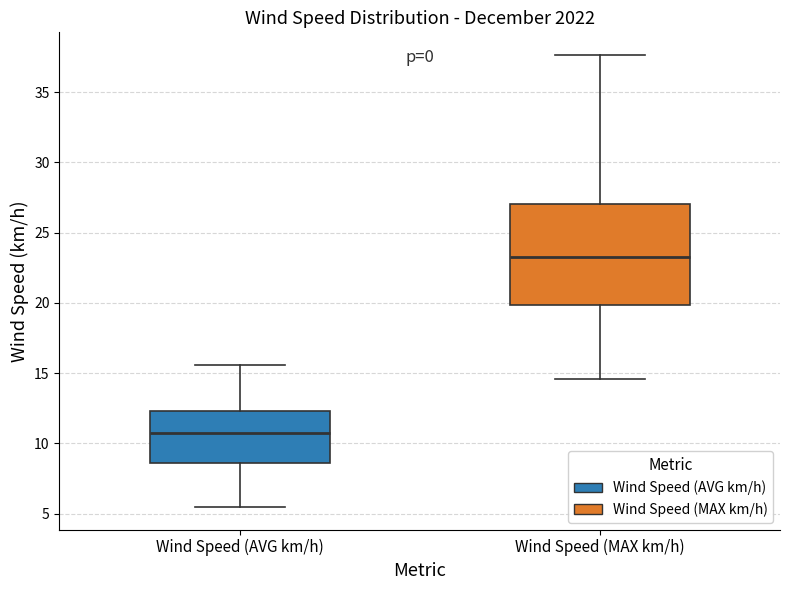

Comparing the boxes themselves (not the whiskers), which one is the tallest?

Wind Speed (MAX km/h)